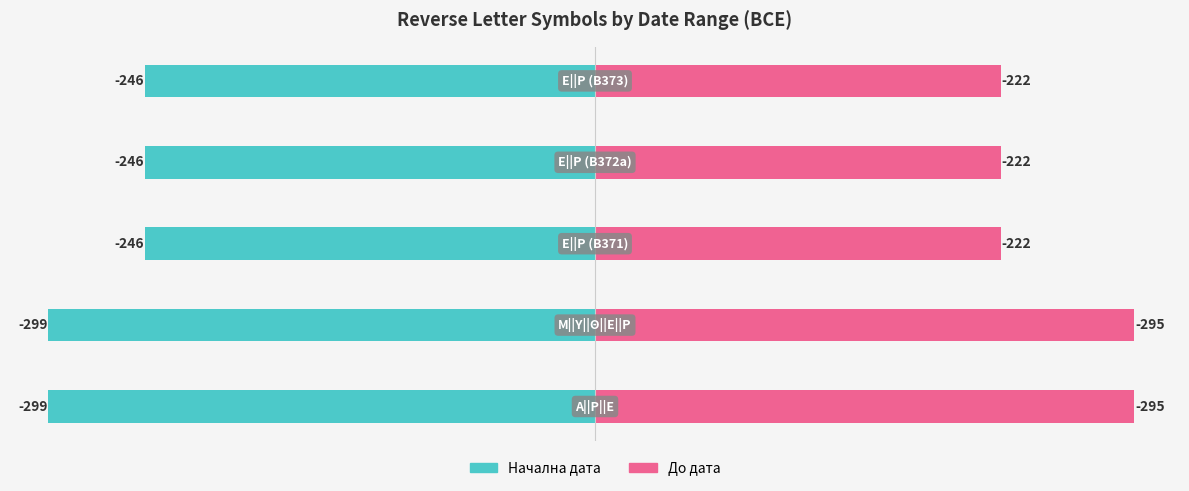

What is the difference between the maximum and minimum values in the Начална дата series?

53